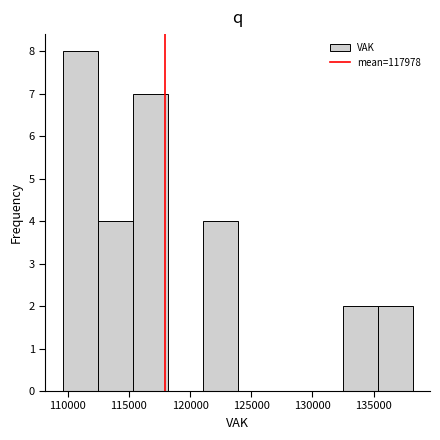

Reading left to right, list every bar in this chart as the range it spans on the x-axis followed by its height. Neither the bar edges nor the heights are printed on the chart, so give them approximately, as read against the axes.

109500 to 112500: 8
112500 to 115500: 4
115500 to 118000: 7
118000 to 121000: 0
121000 to 124000: 4
124000 to 126500: 0
126500 to 129500: 0
129500 to 132500: 0
132500 to 135500: 2
135500 to 138000: 2